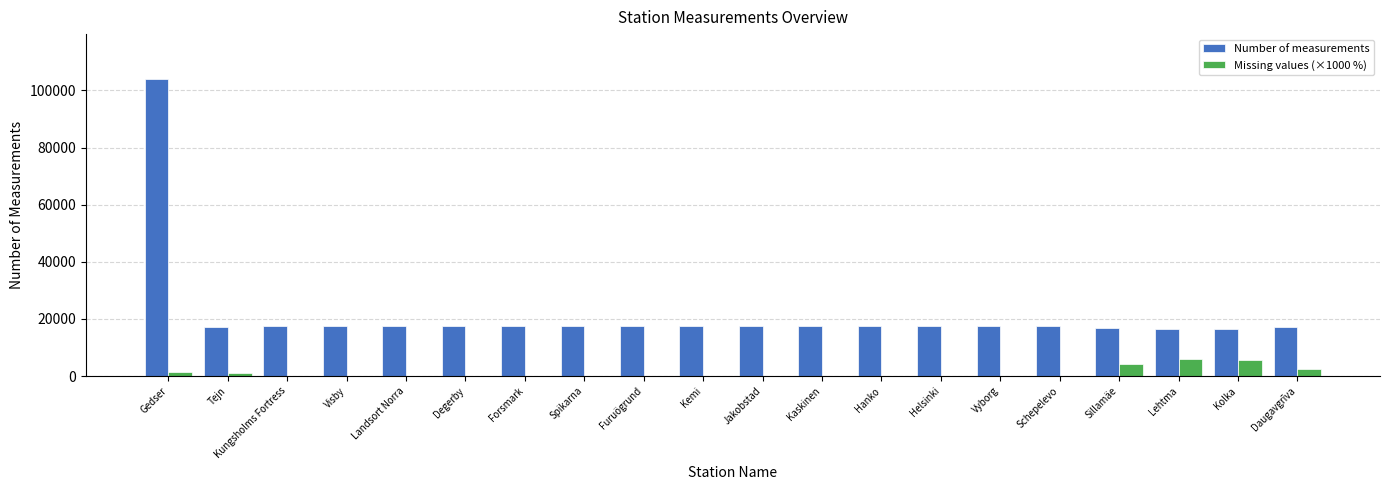

Is the value of Number of measurements at Kemi greater than the value of Missing values (×1000 %) at Schepelevo?

Yes